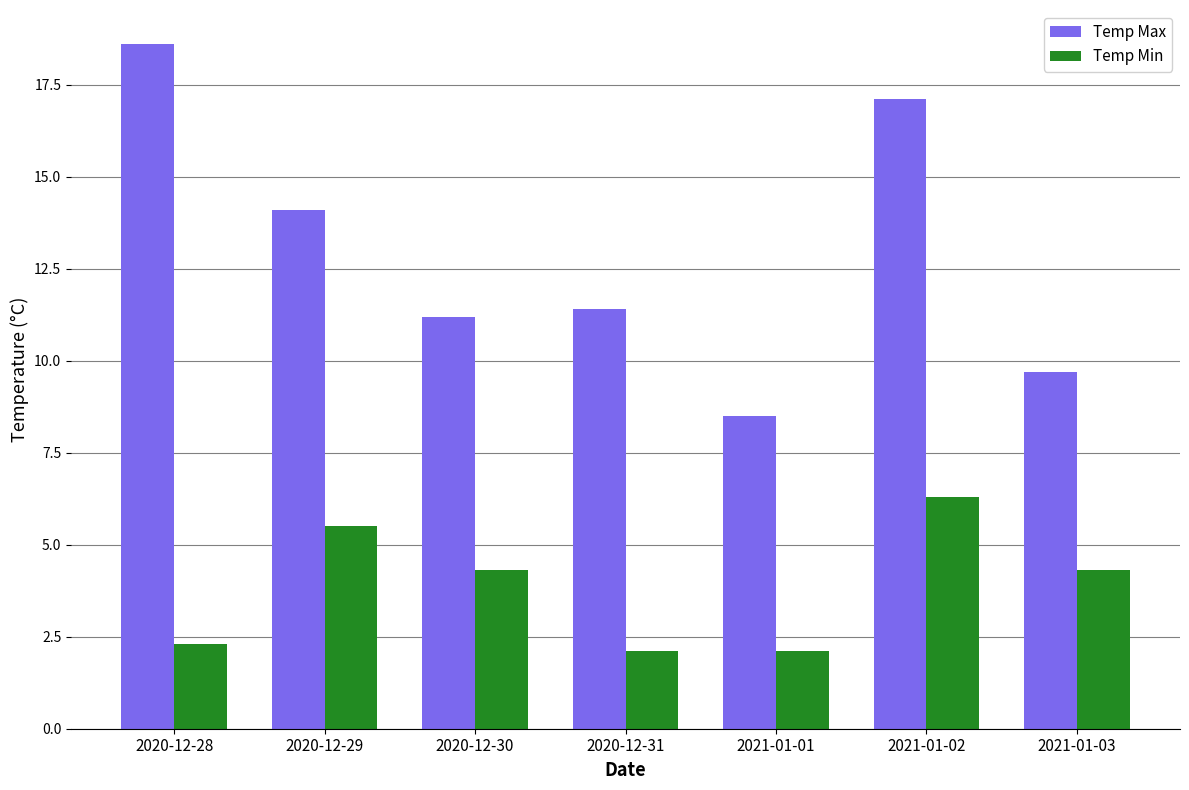

Which category has the highest value in the Temp Max series?

2020-12-28